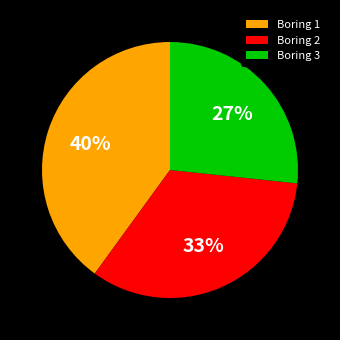

To the nearest percent, what percentage of the pie is Boring 2?

33%